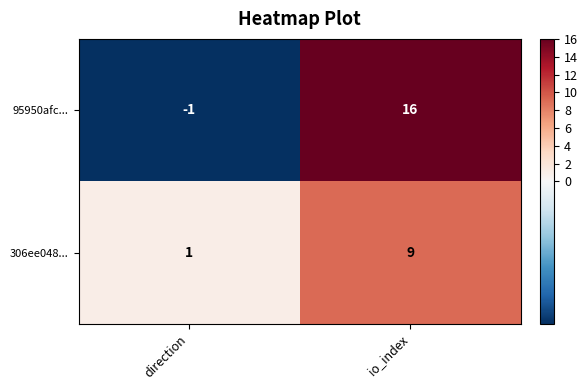

At how many categories does at least one series exceed 13?

1